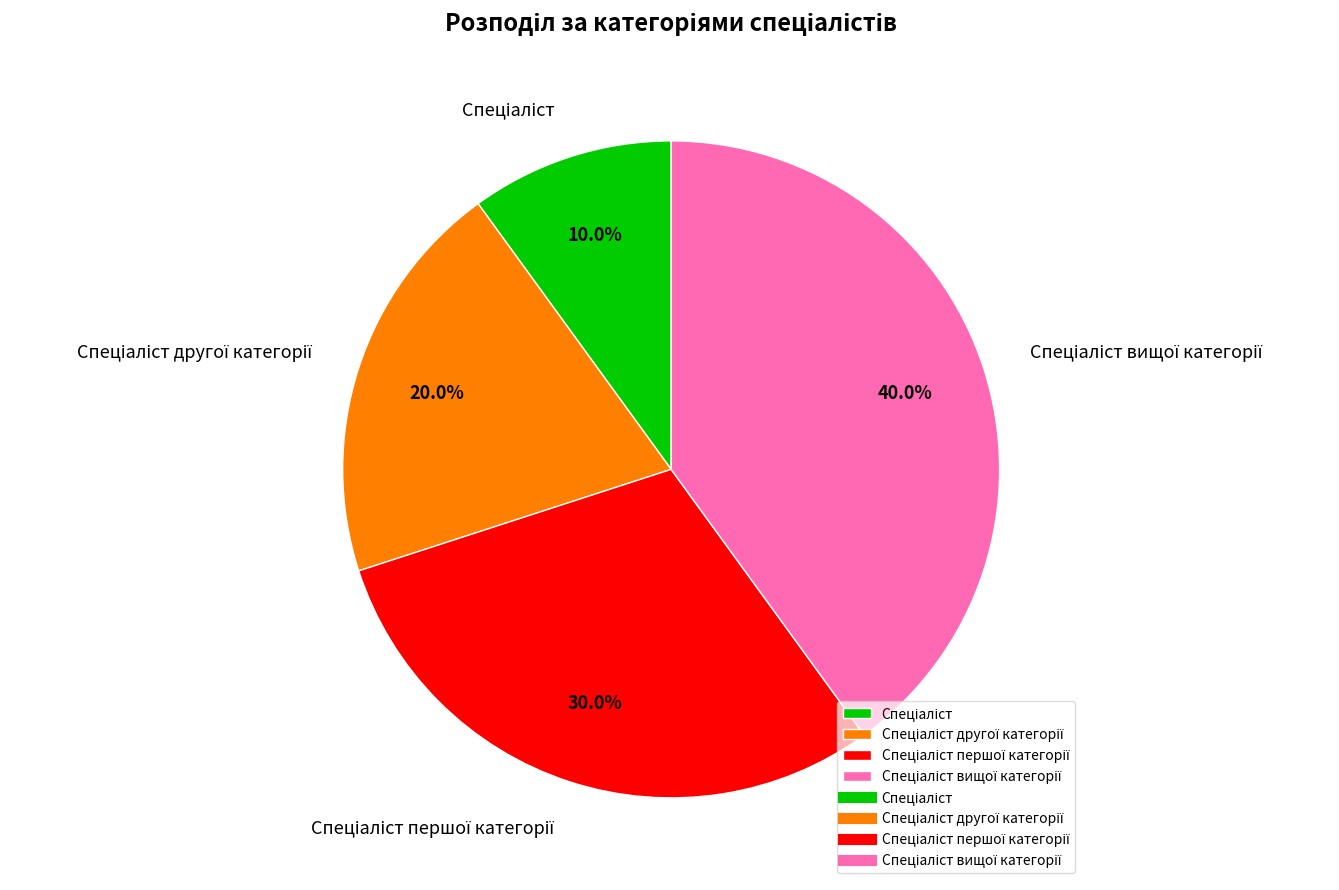

Does any single category account for the majority?

No